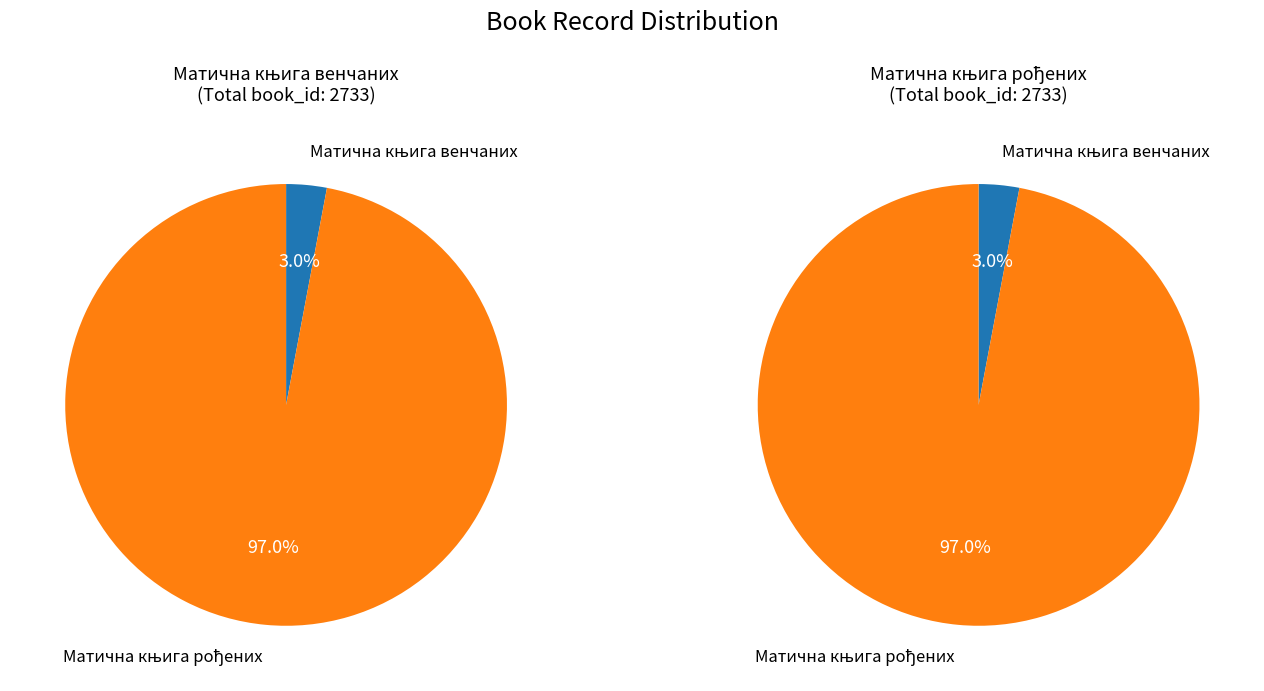

What percentage is the Матична књига рођених slice, to the nearest percent?

97%